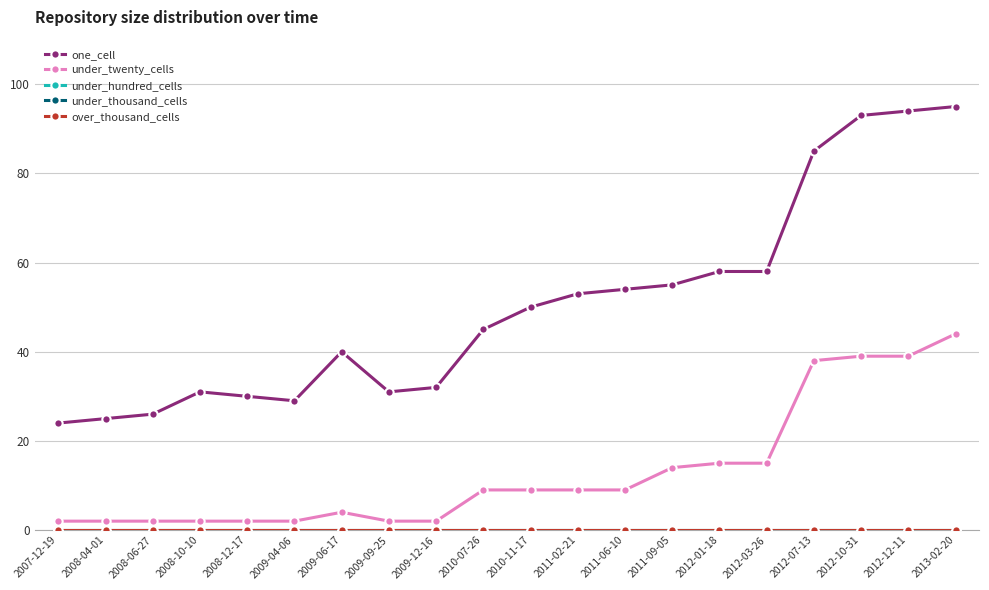

The under_twenty_cells series shows 66 at 2013-02-20. True or false?

False